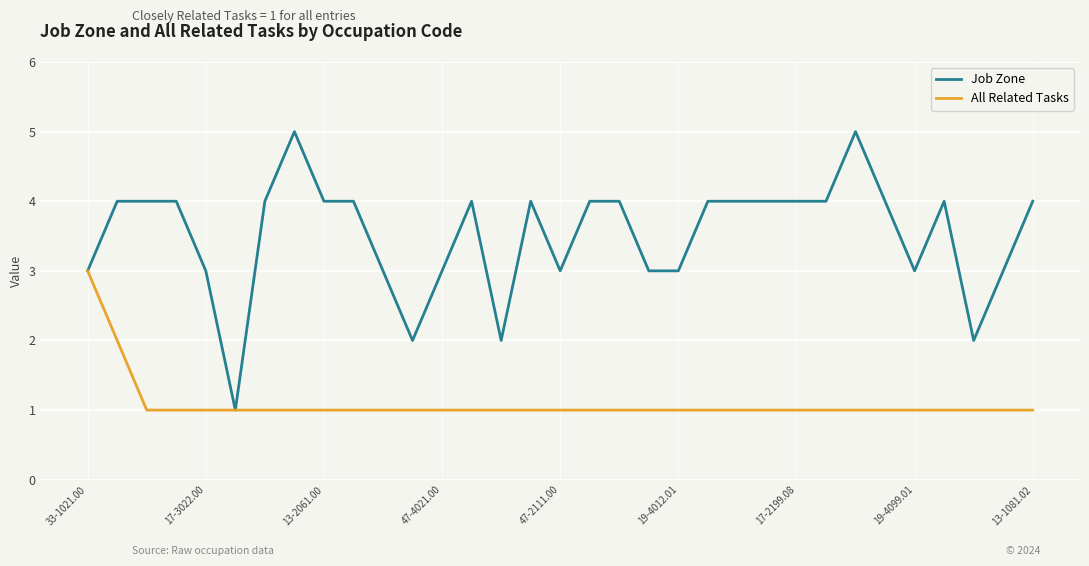

Which series has the widest spread of values?

Job Zone